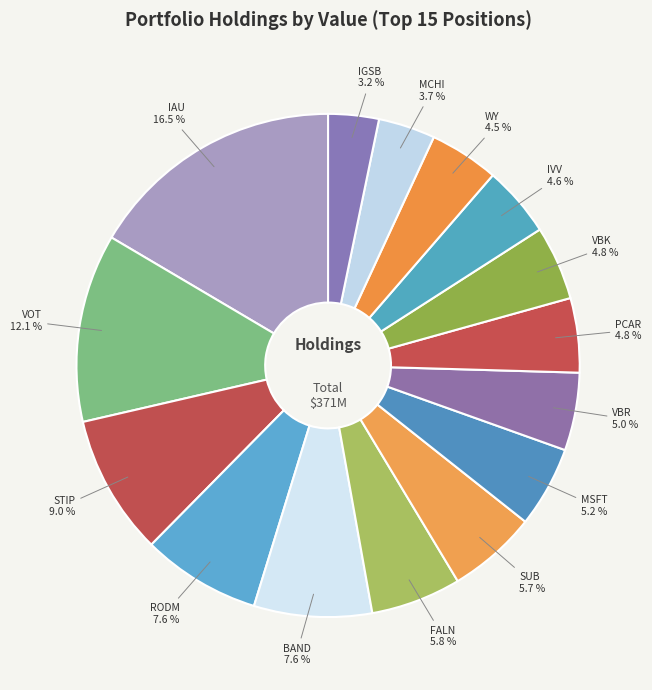

Does any single category account for the majority?

No